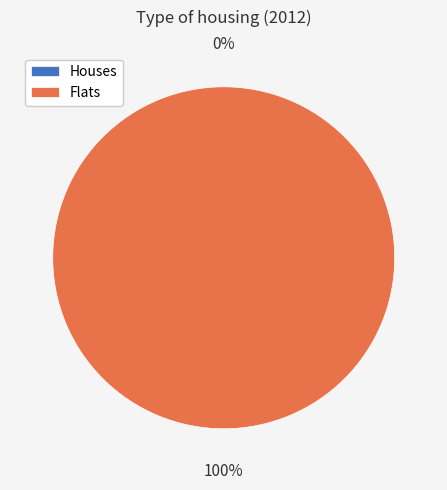

What is the smallest slice in the pie chart?

Row 0